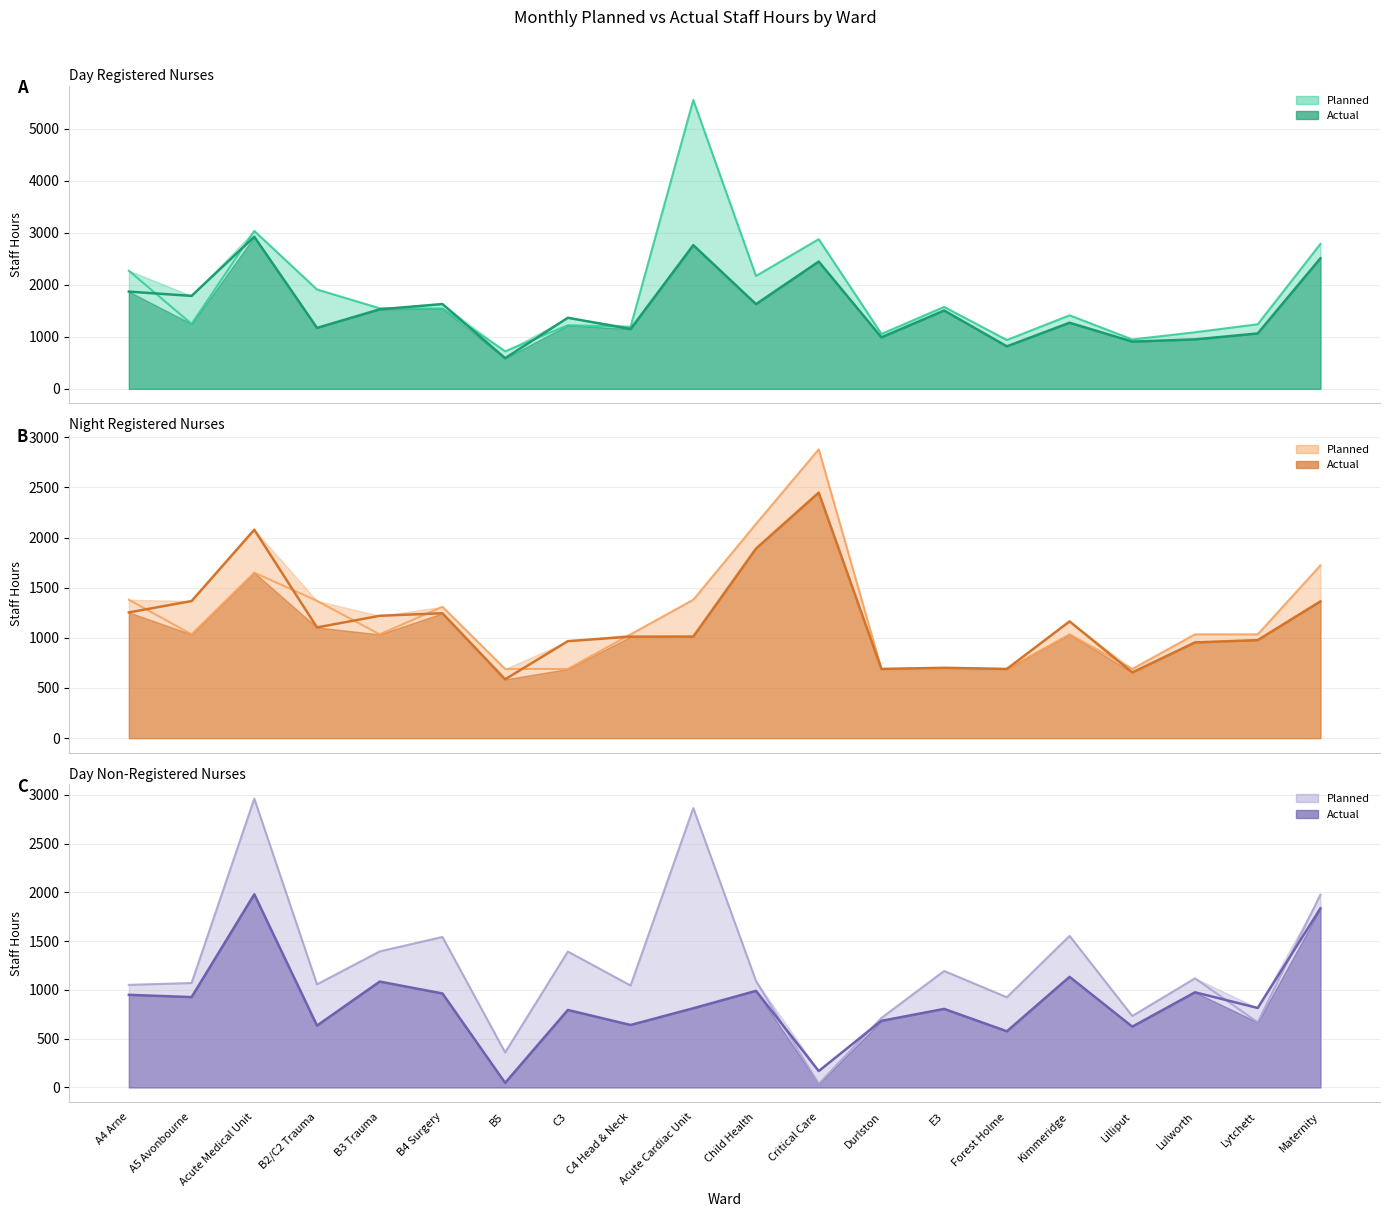

Which label corresponds to the largest value in the chart?

Acute Cardiac Unit